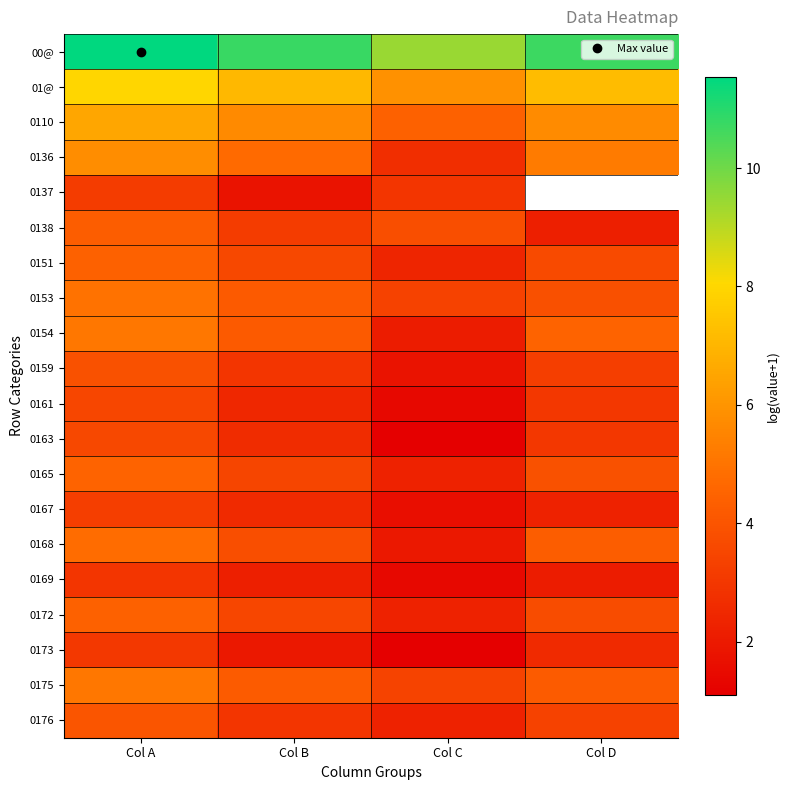

True or false: 0169 has a value of 1.4 at Col C.

True